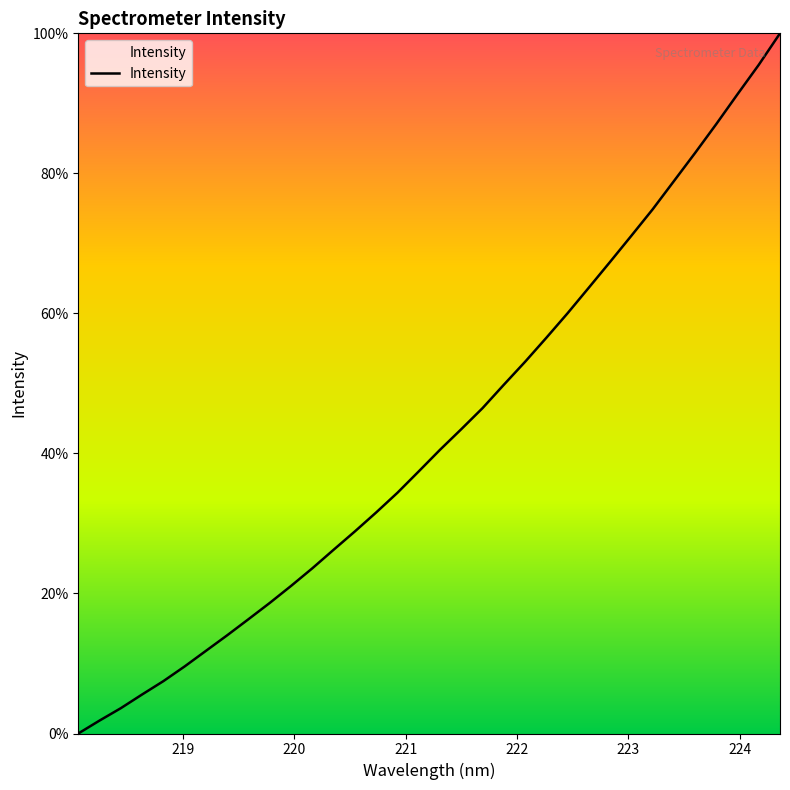

Reading left to right, extract all data points from this chart.

0.0	1.8	3.6	5.6	7.5	9.6	11.8	14.0	16.3	18.7	21.1	23.6	26.3	28.9	31.6	34.4	37.4	40.5	43.5	46.5	49.8	53.1	56.5	60.0	63.7	67.4	71.1	74.8	78.9	82.9	87.0	91.3	95.5	100.0